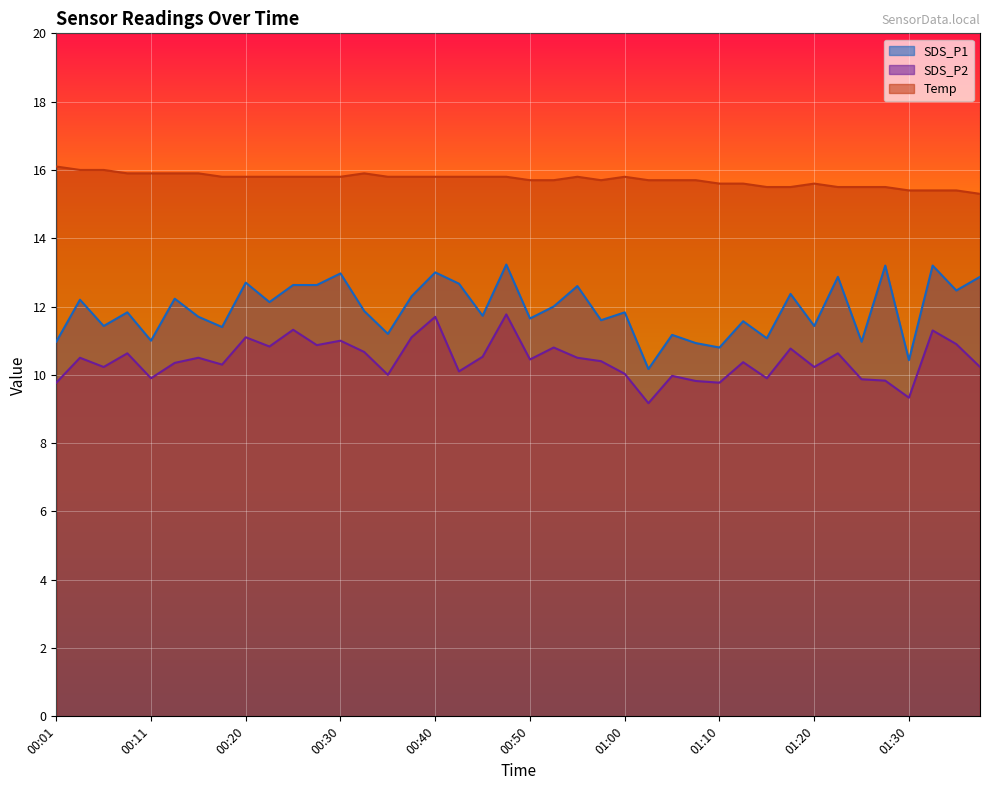

Count the number of categories in the chart.

40